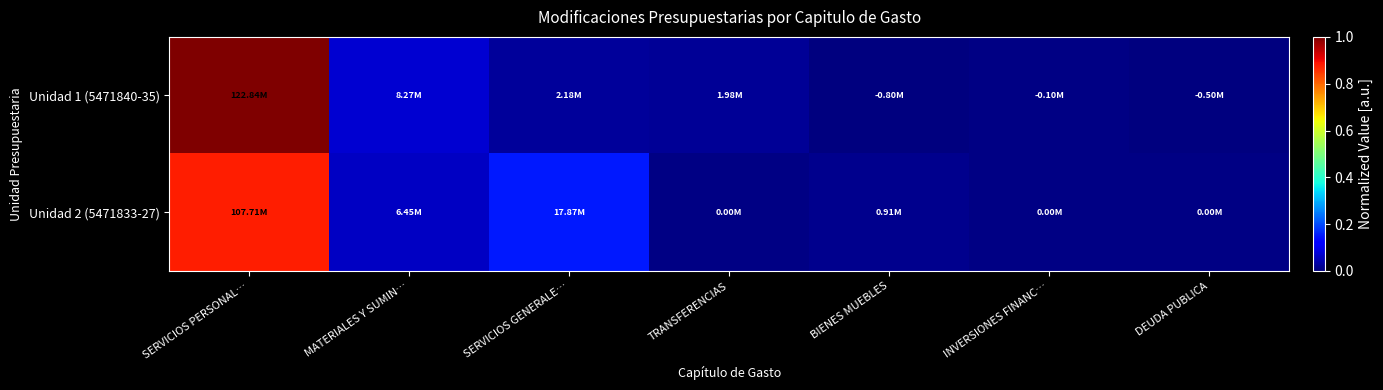

Which series has the widest spread of values?

Unidad 1 (5471840-35)